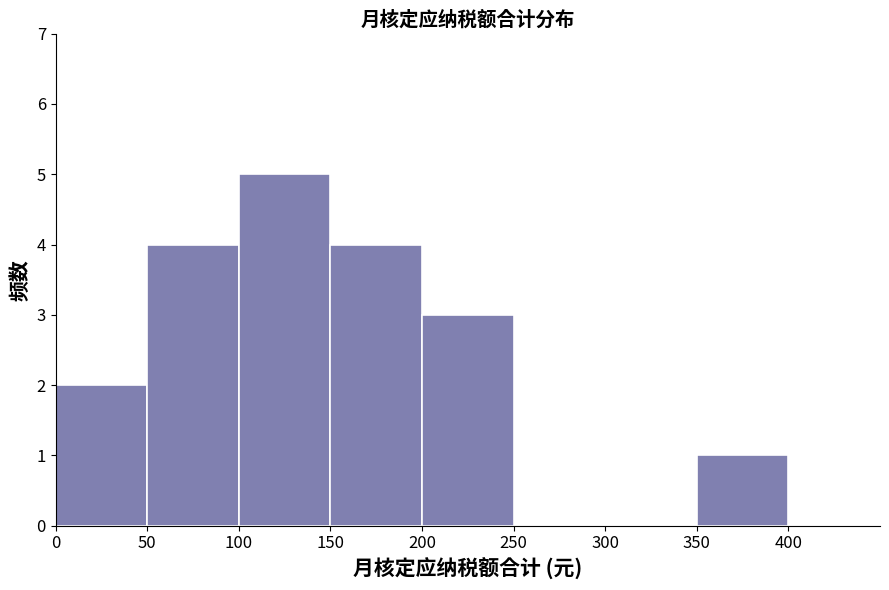

Reading left to right, list every bar in this chart as the range it spans on the x-axis followed by its height. The values are not printed on the chart, so give them approximately, as read against the axis.

0 to 50: 2
50 to 100: 4
100 to 150: 5
150 to 200: 4
200 to 250: 3
250 to 300: 0
300 to 350: 0
350 to 400: 1